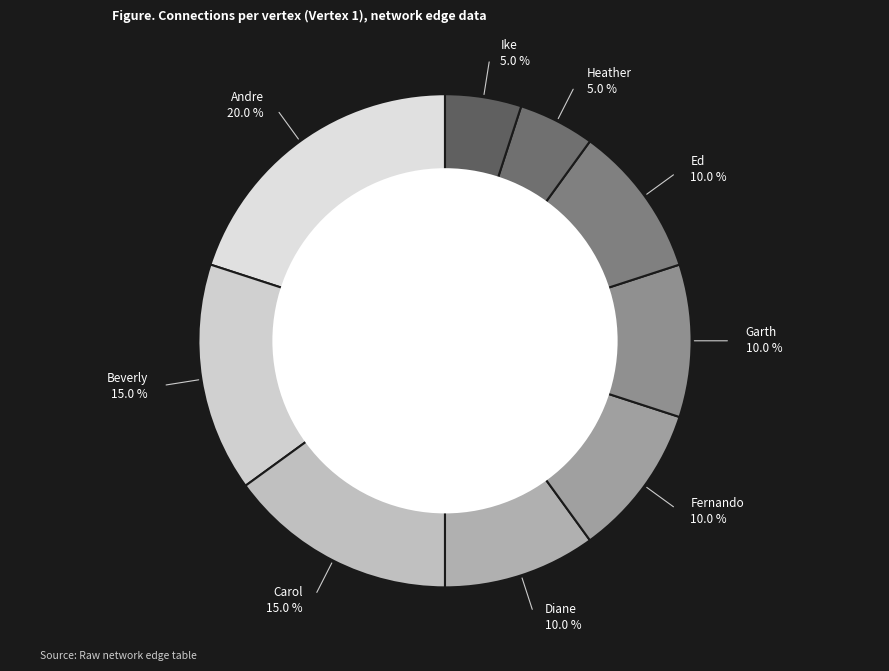

What is the largest slice in the pie chart?

Andre